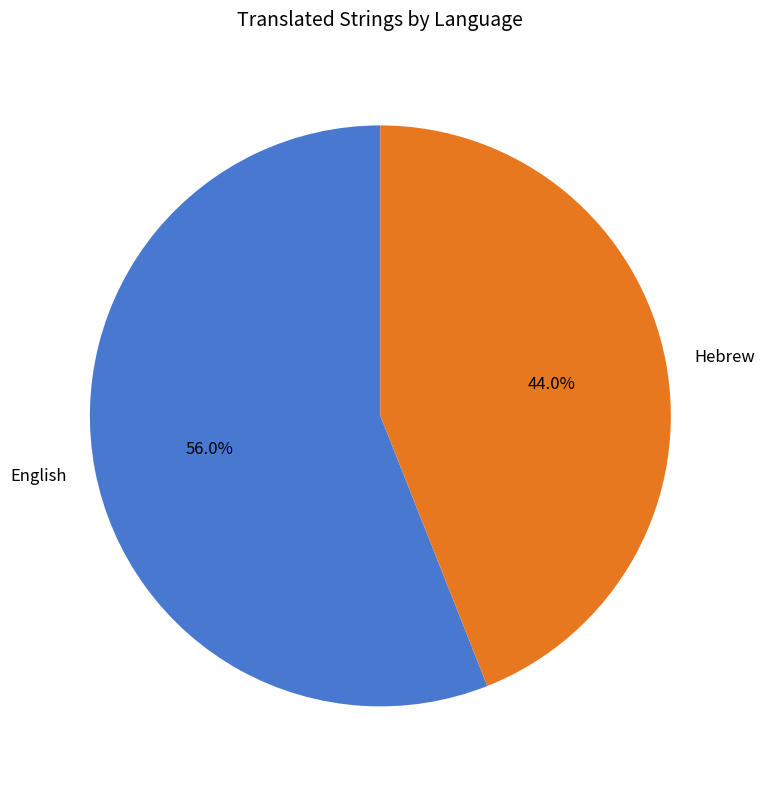

Which slice is the largest?

English